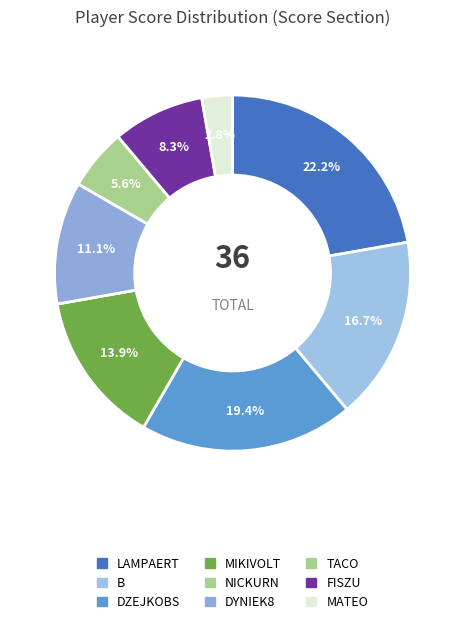

How many slices are in this pie chart?

9